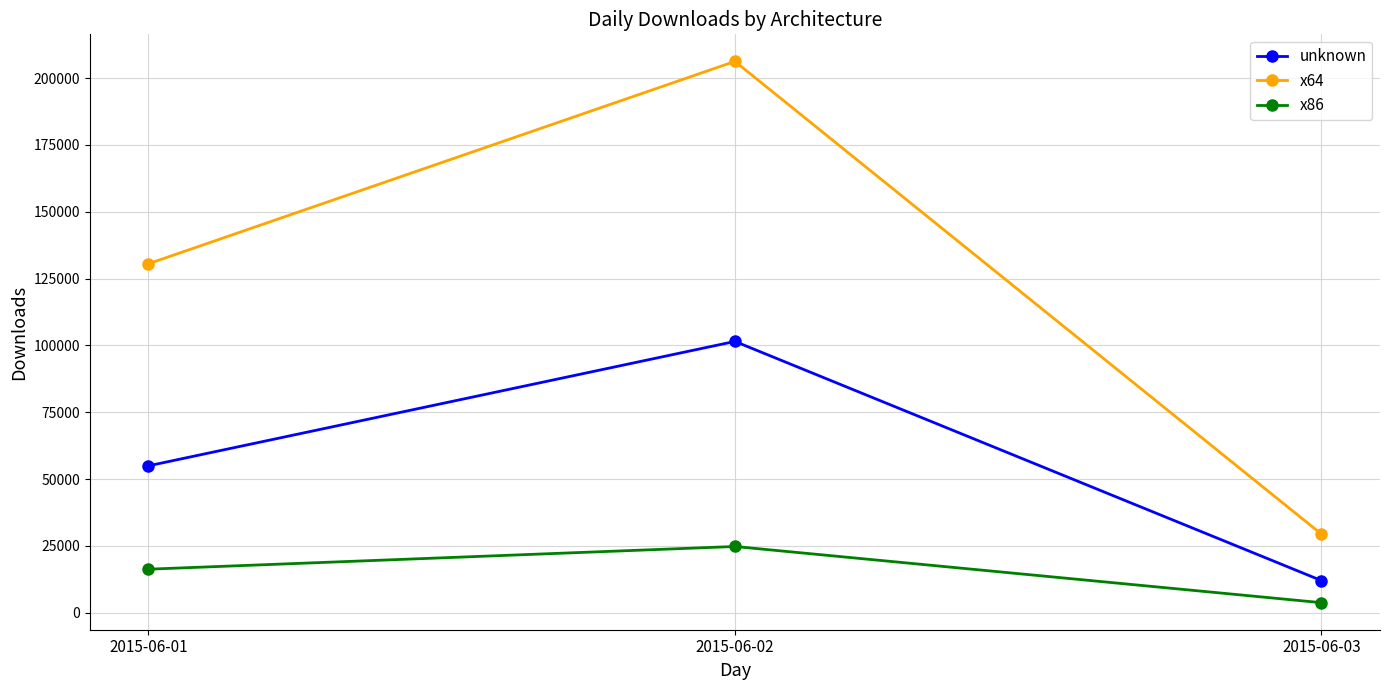

Which series has the largest range (max minus min)?

x64